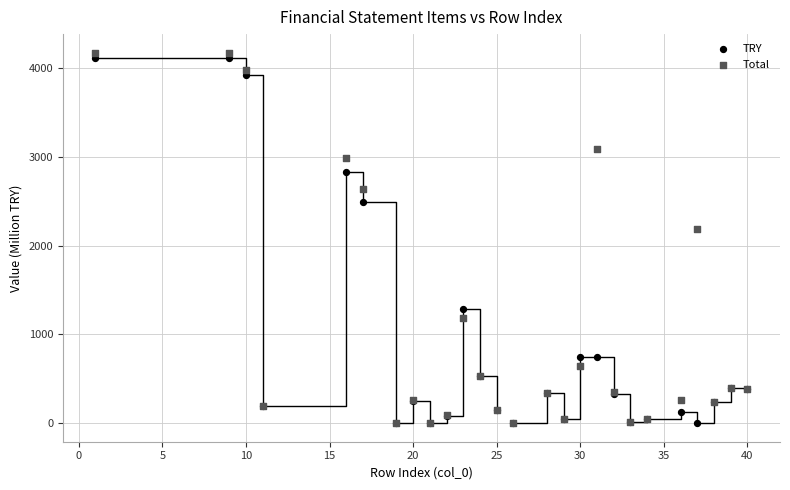

In the Total series, what Y value is closest to 2087?

2186